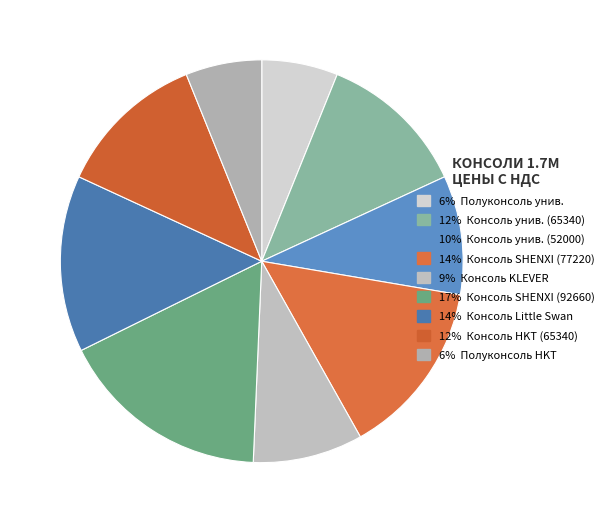

How many slices are in this pie chart?

9